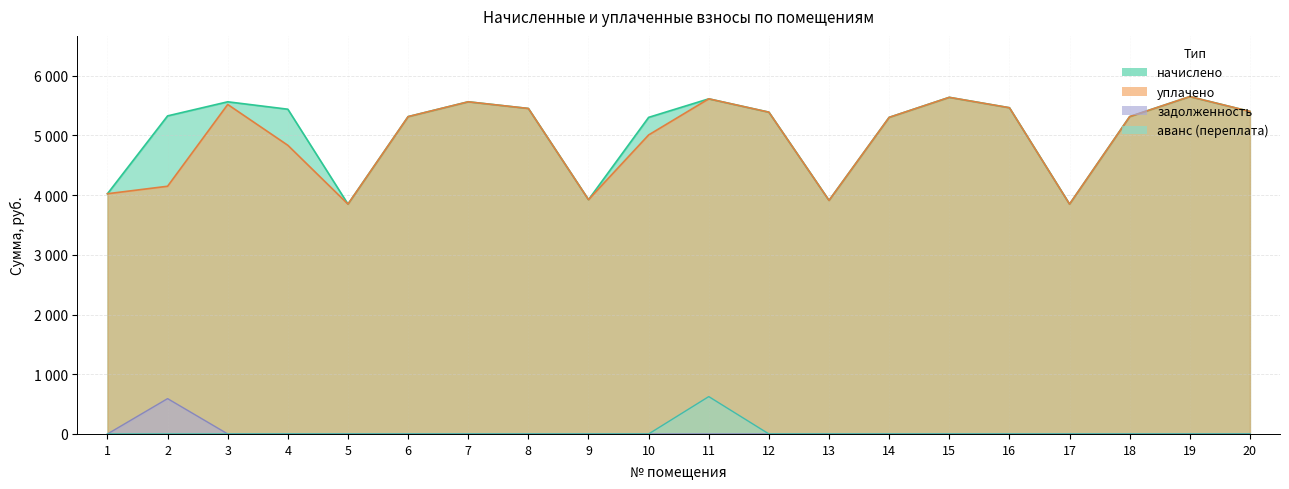

True or false: аванс (переплата) and задолженность cross at least once.

False